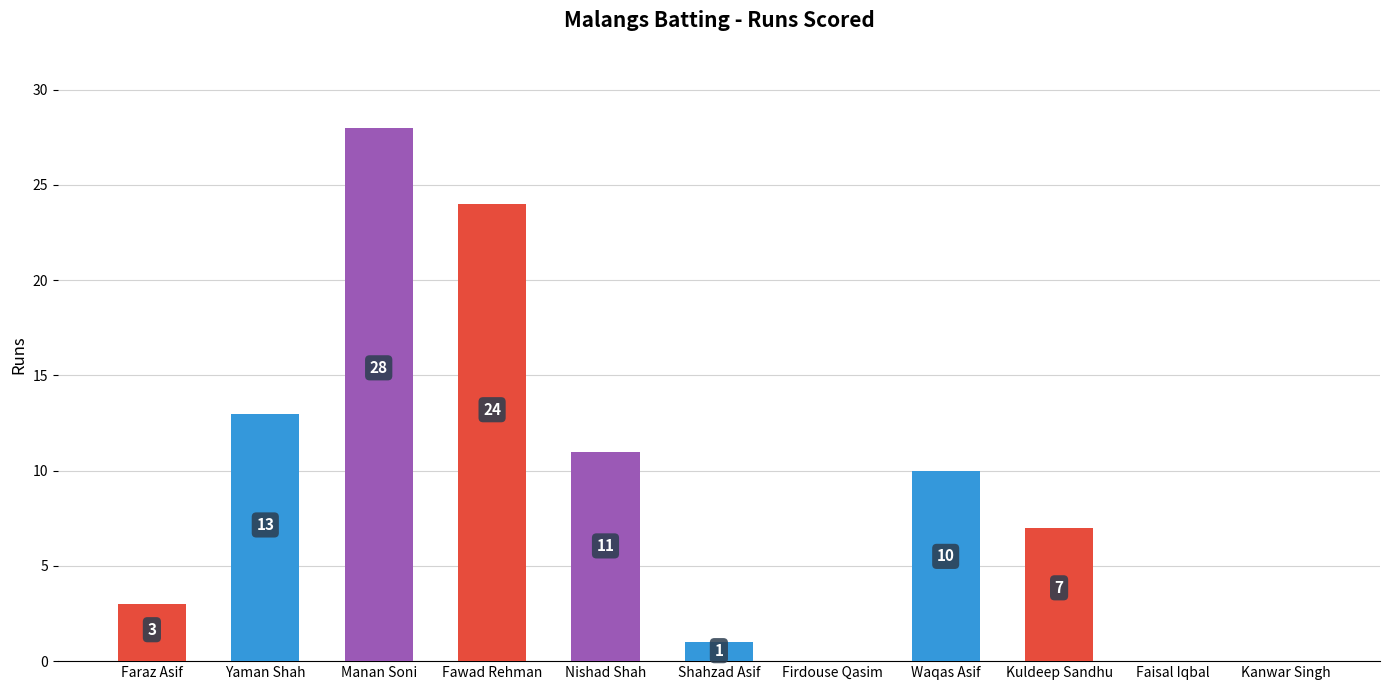

What is the sum of all values?

97